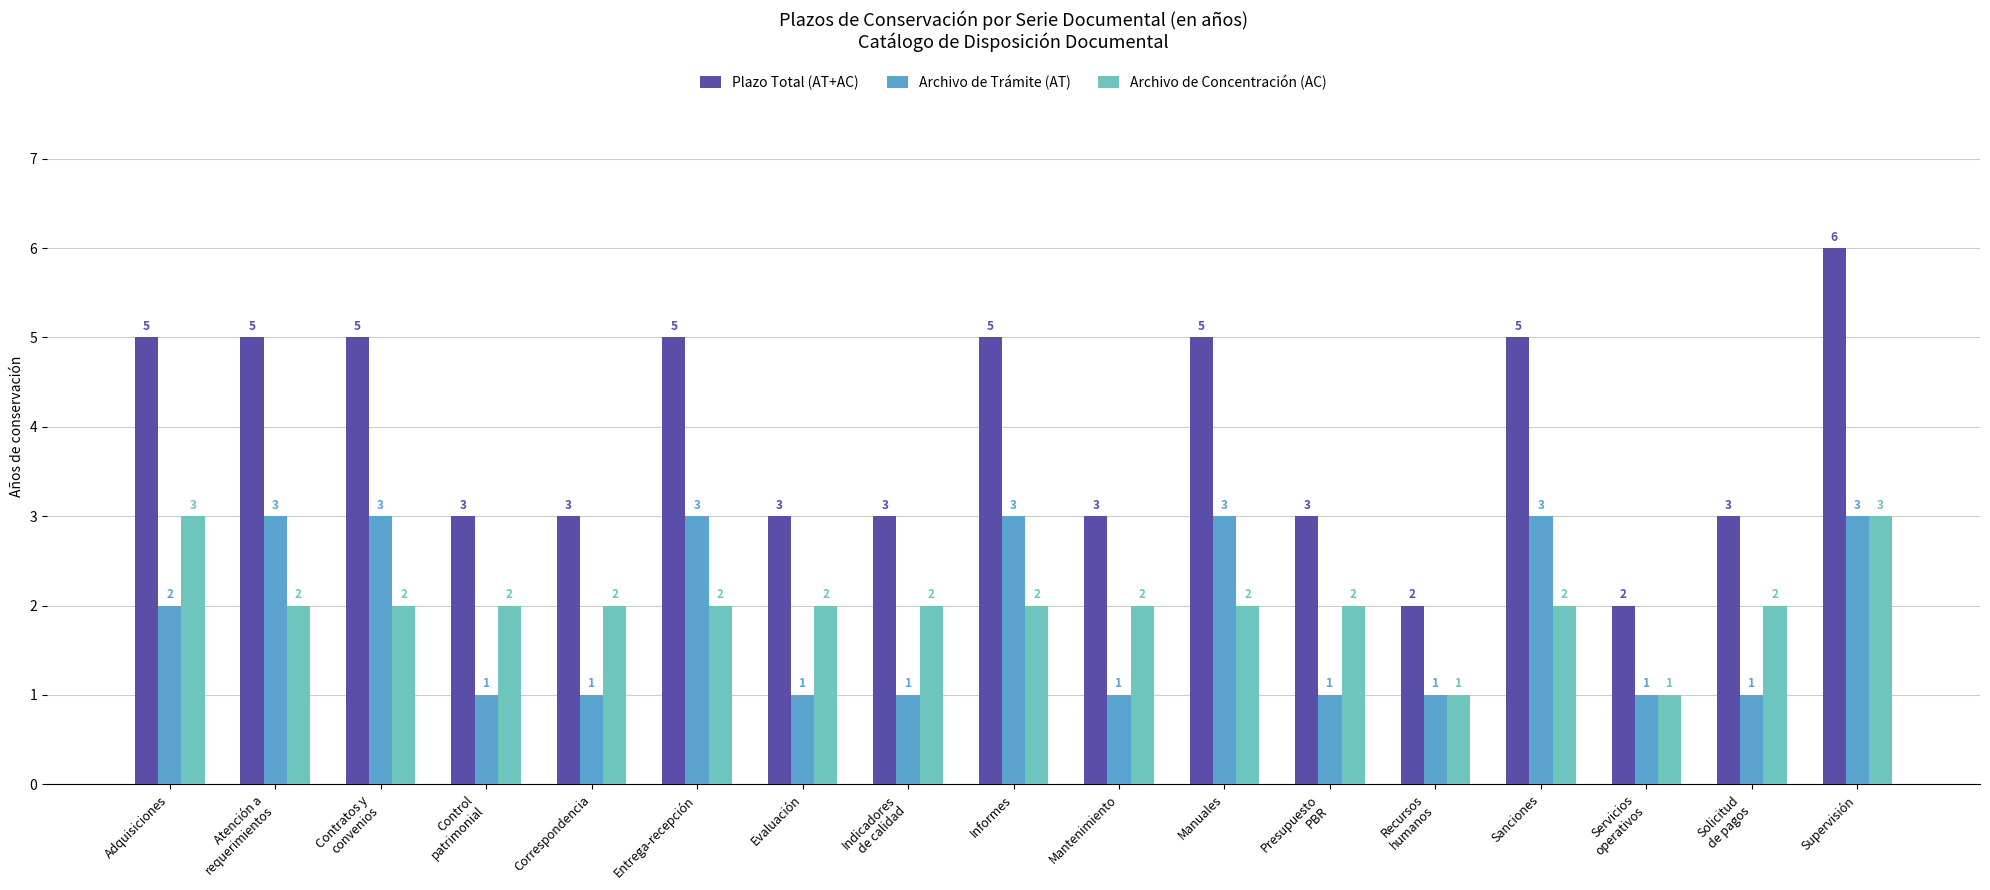

How many values in the Archivo de Concentración (AC) series are below 2?

2